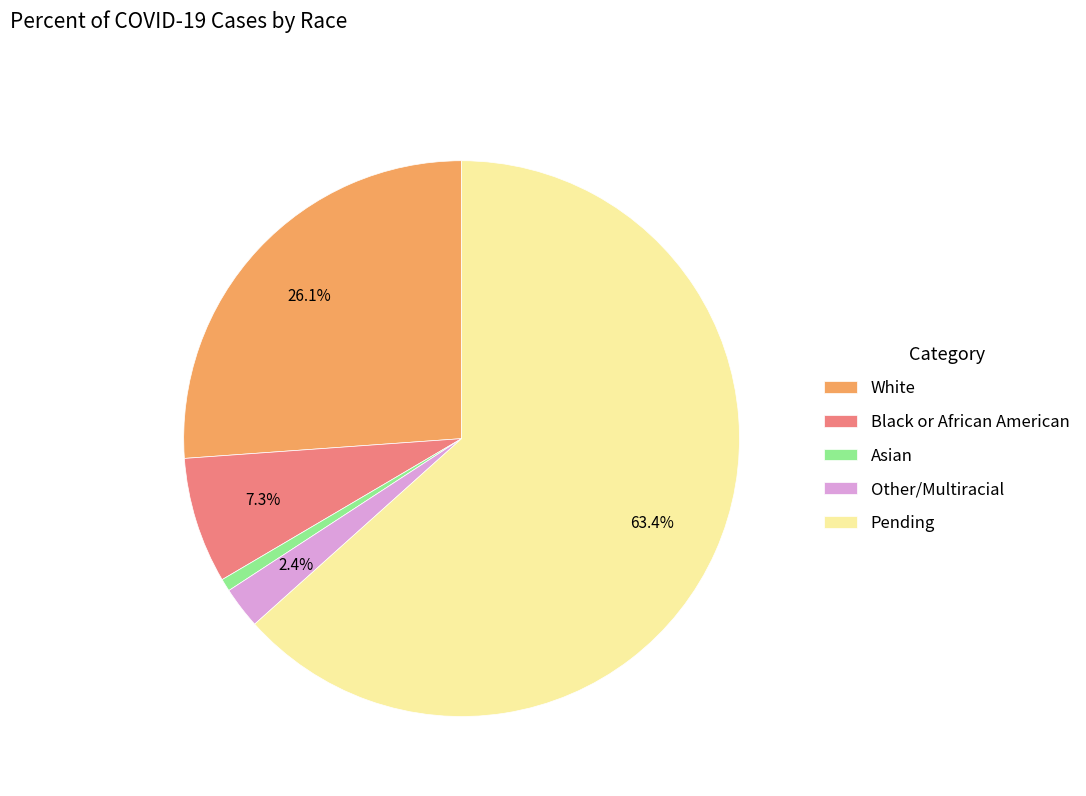

Is the sum of Pending and Black or African American greater than half?

Yes